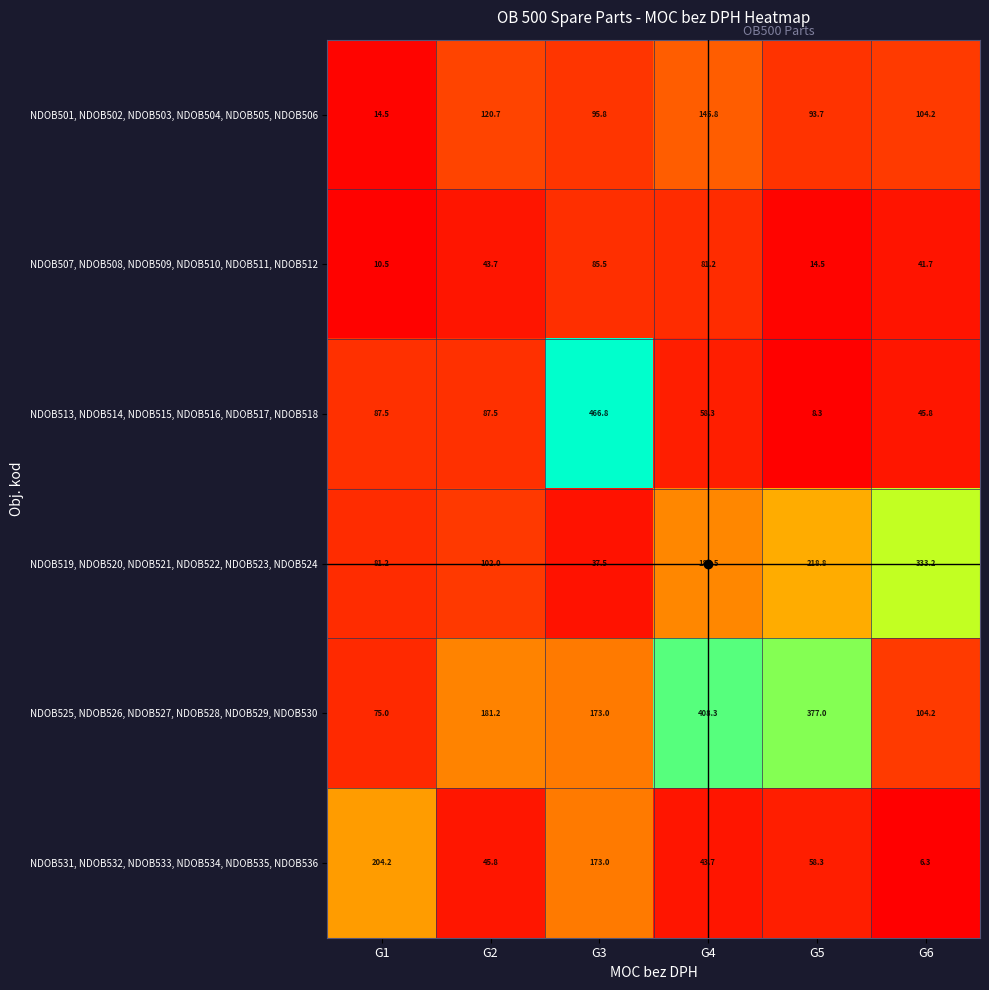

What is the total value across all series at G2?

580.9